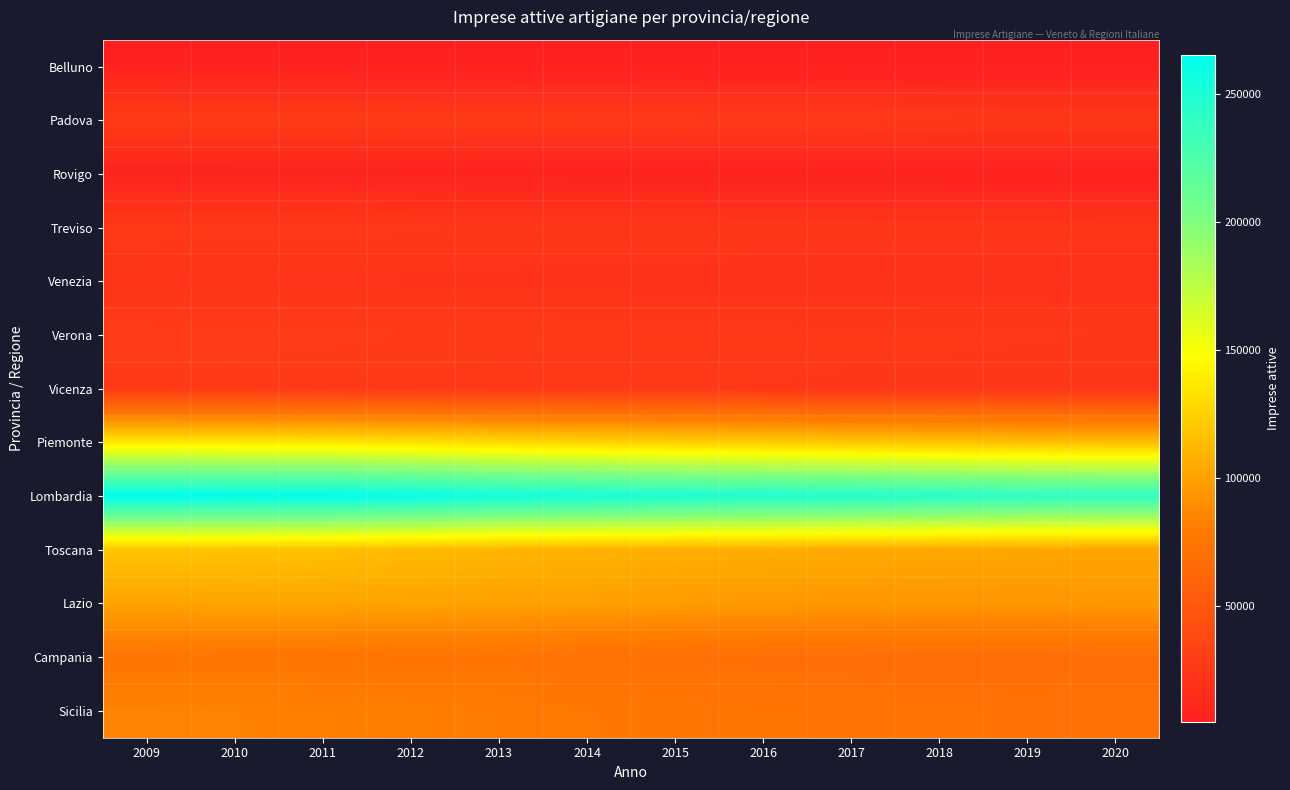

Which series has the largest total across all categories?

Lombardia